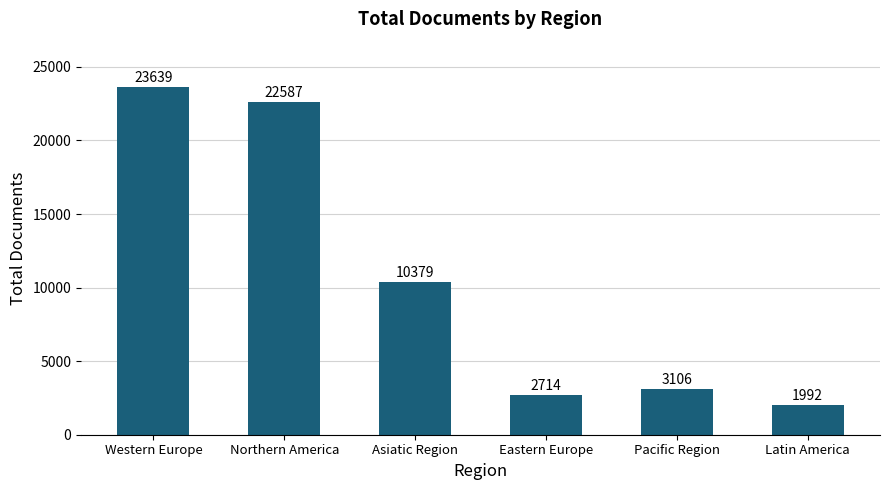

Where is the data nearest to the value 12815?

Asiatic Region